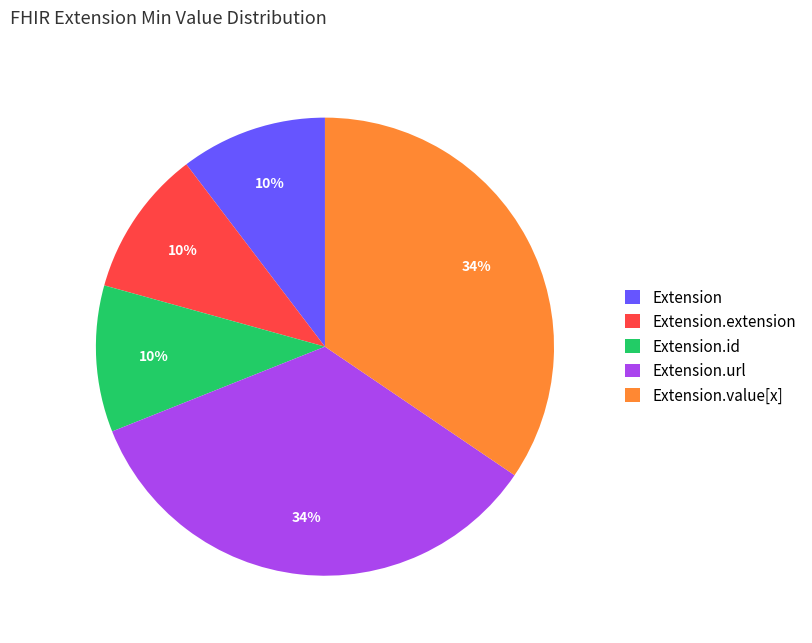

The Extension.id slice represents 10% of the pie. True or false?

True